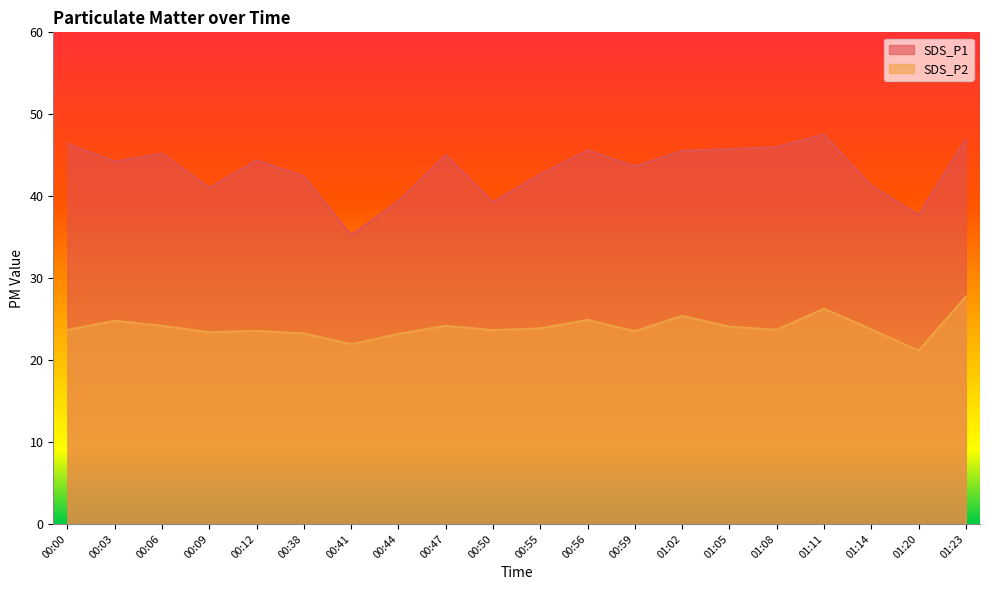

List the labels in order of SDS_P1 value, largest first.

01:11, 01:23, 00:00, 01:08, 01:05, 00:56, 01:02, 00:06, 00:47, 00:12, 00:03, 00:59, 00:55, 00:38, 01:14, 00:09, 00:44, 00:50, 01:20, 00:41